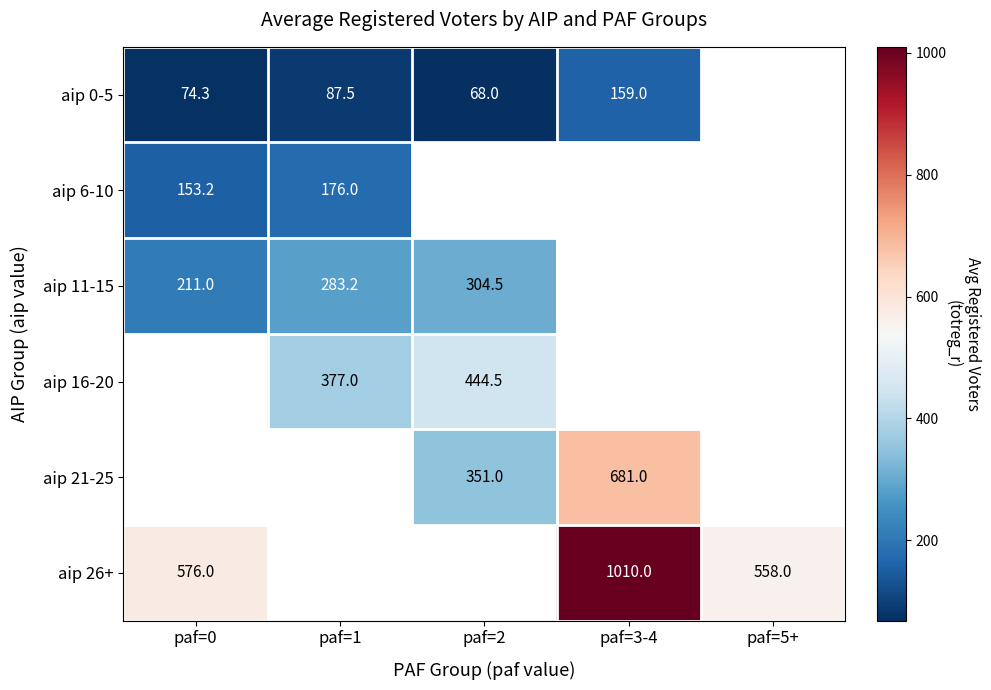

How many values in the aip 0-5 series exceed 87?

2